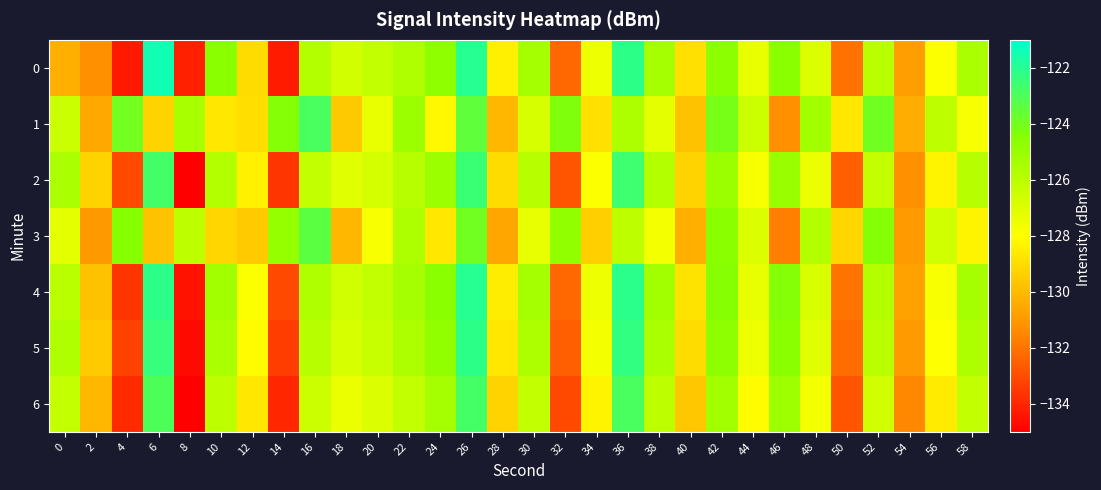

What is the spread (max minus min) of values at 54?

1.1